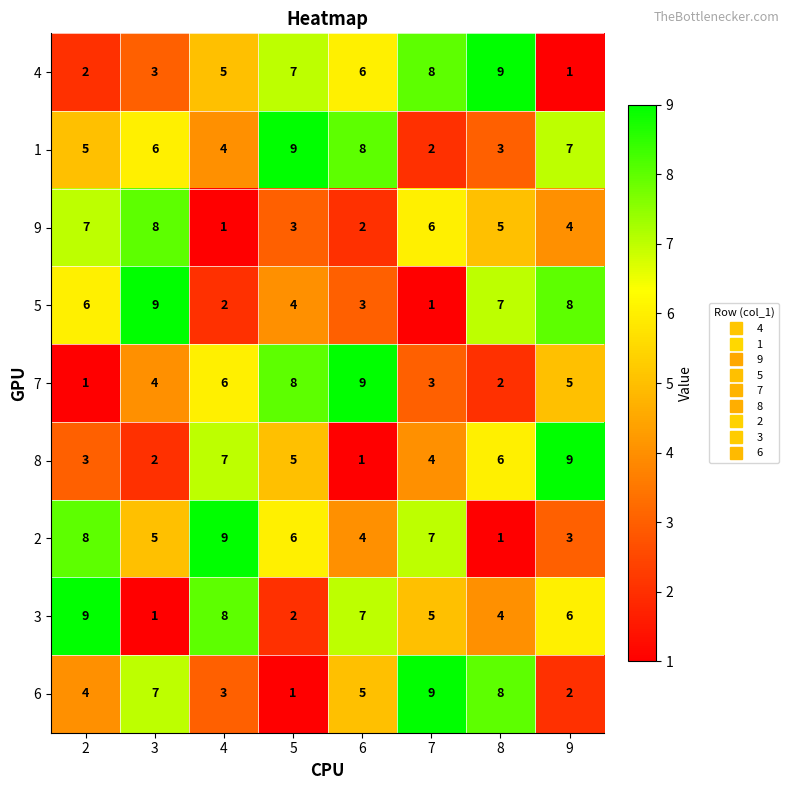

At how many categories does at least one series exceed 1?

8